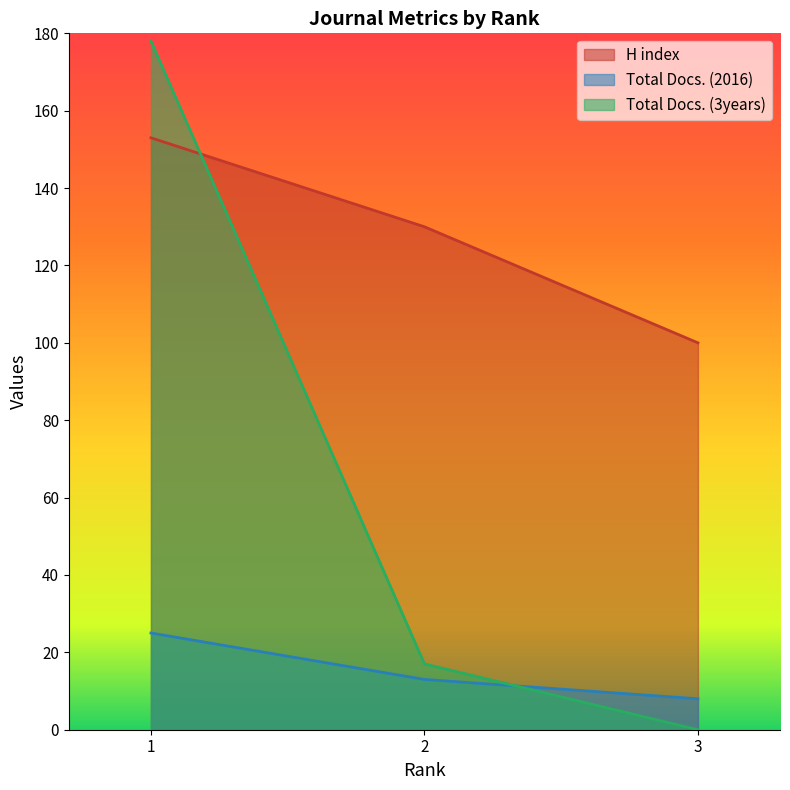

Reading right to left, transcribe all the data shown in this chart.

H index: 100	130	153
Total Docs. (2016): 8	13	25
Total Docs. (3years): 0	17	178